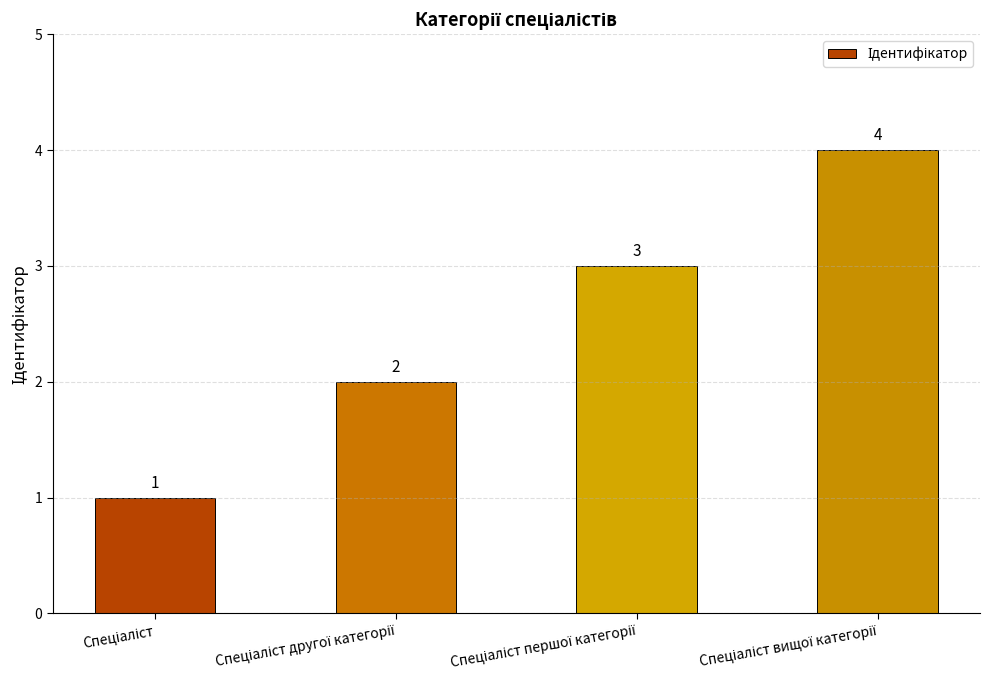

What is the greatest value displayed?

4